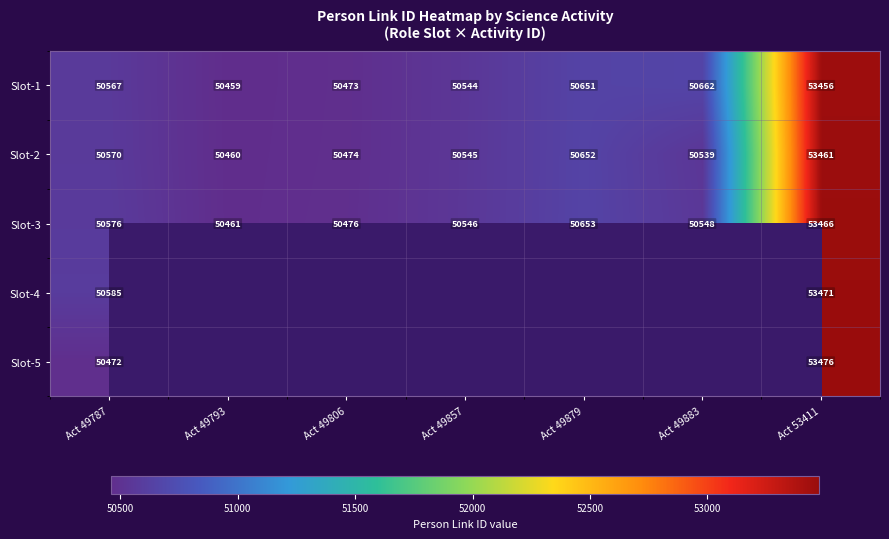

What is the spread (max minus min) of values at Act 53411?

20